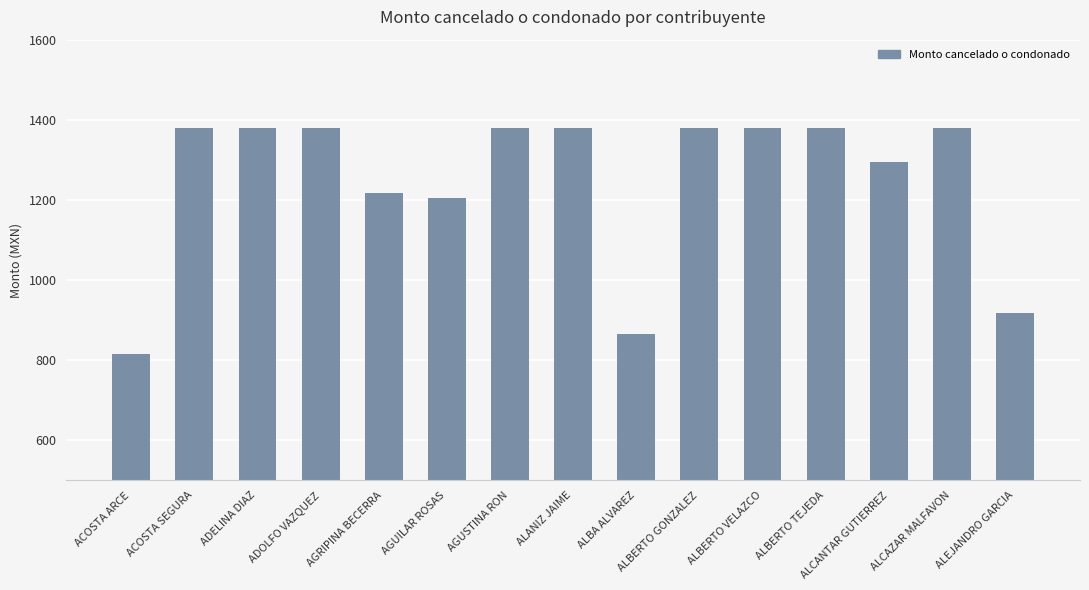

Reading right to left, list all the values displayed in this chart.

916.7	1380.0	1294.2	1380.0	1380.0	1380.0	864.8	1380.0	1380.0	1205.0	1217.3	1380.0	1380.0	1380.0	816.5